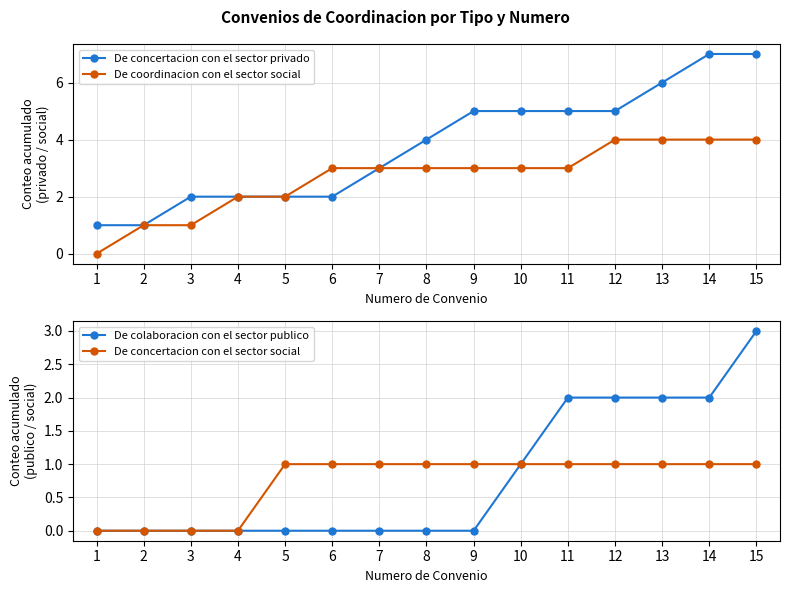

True or false: De colaboracion con el sector publico and De coordinacion con el sector social intersect in this chart.

False